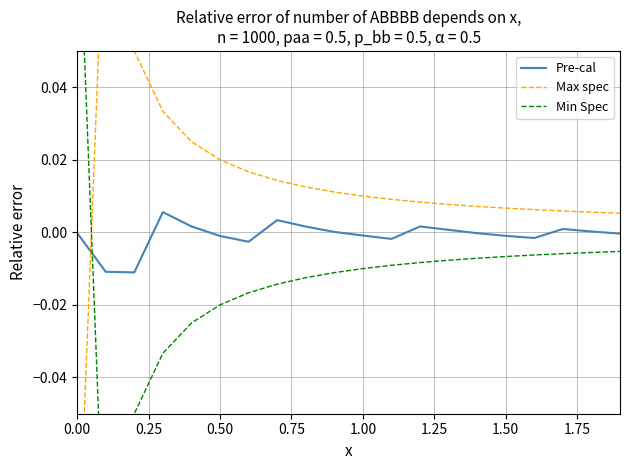

The value of Min Spec at 16 is -0.0. True or false?

False